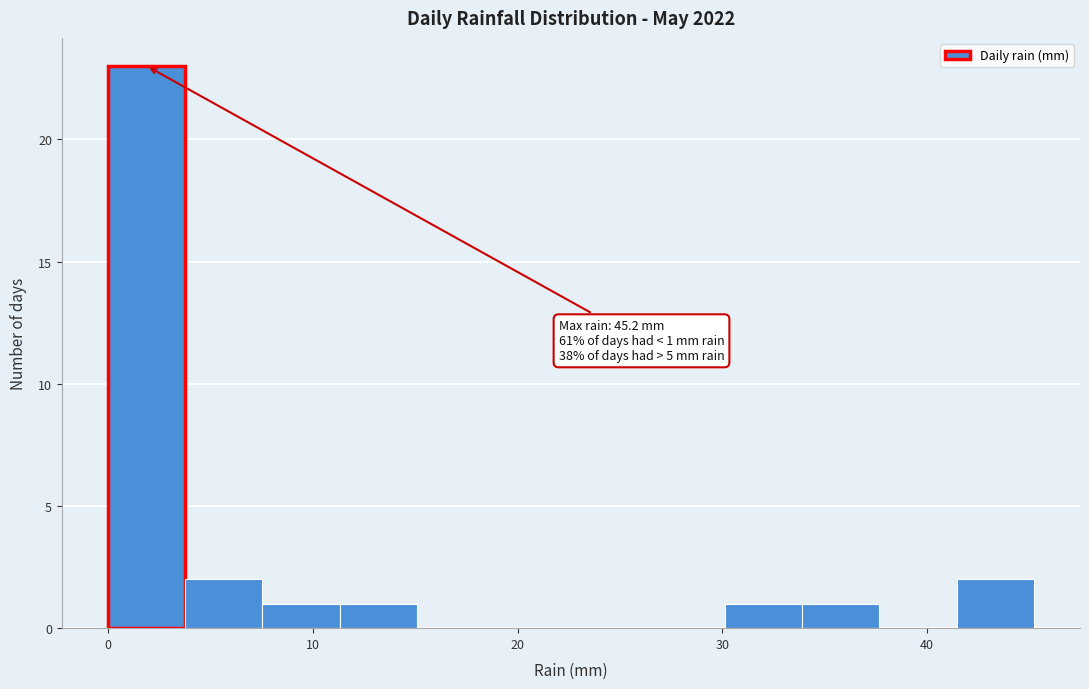

Read against the x-axis, roughly where is the centre of the tallest bar?

2